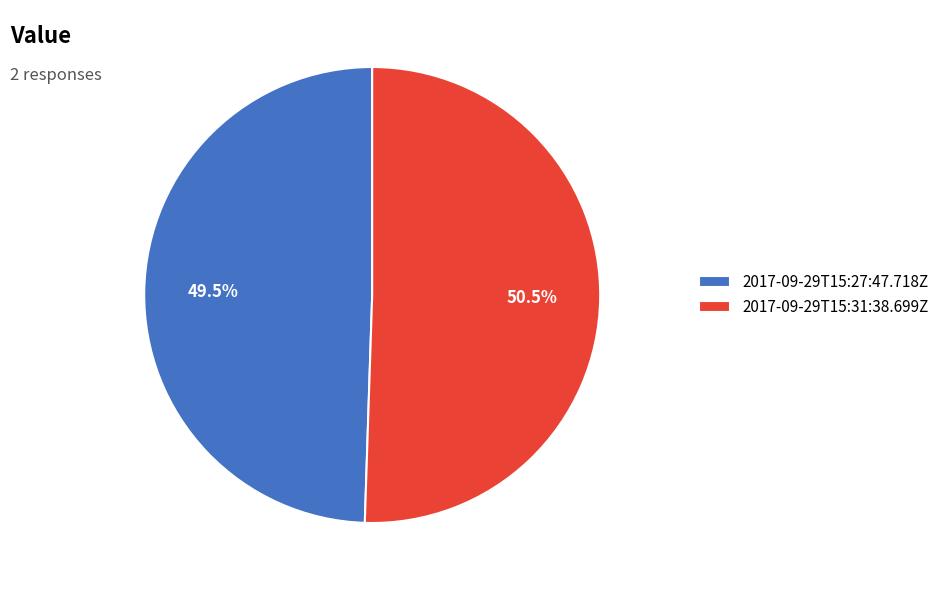

To the nearest percent, what is the combined percentage of 2017-09-29T15:27:47.718Z and 2017-09-29T15:31:38.699Z?

100%